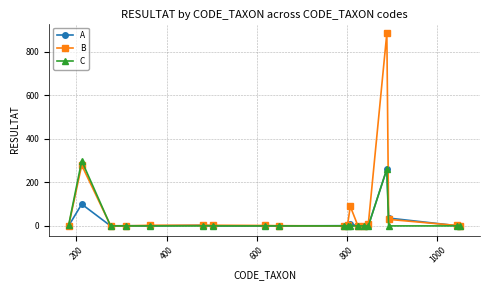

True or false: A has more than 2 interior local peaks.

True